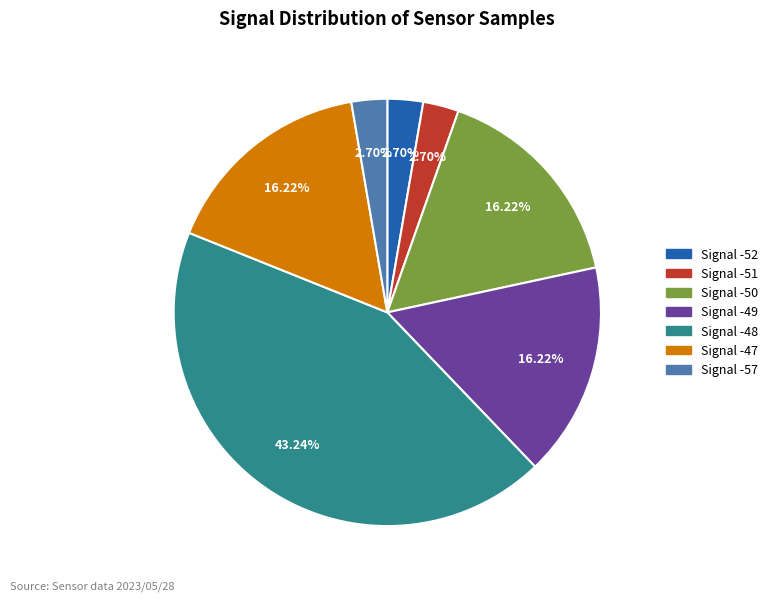

Is there a majority slice in this chart?

No